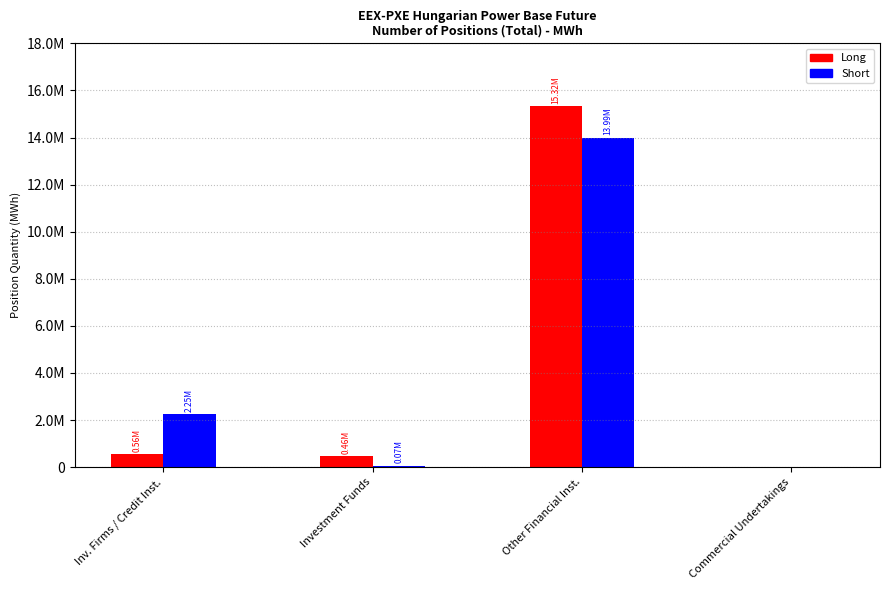

At how many categories does at least one series exceed 12225909?

1